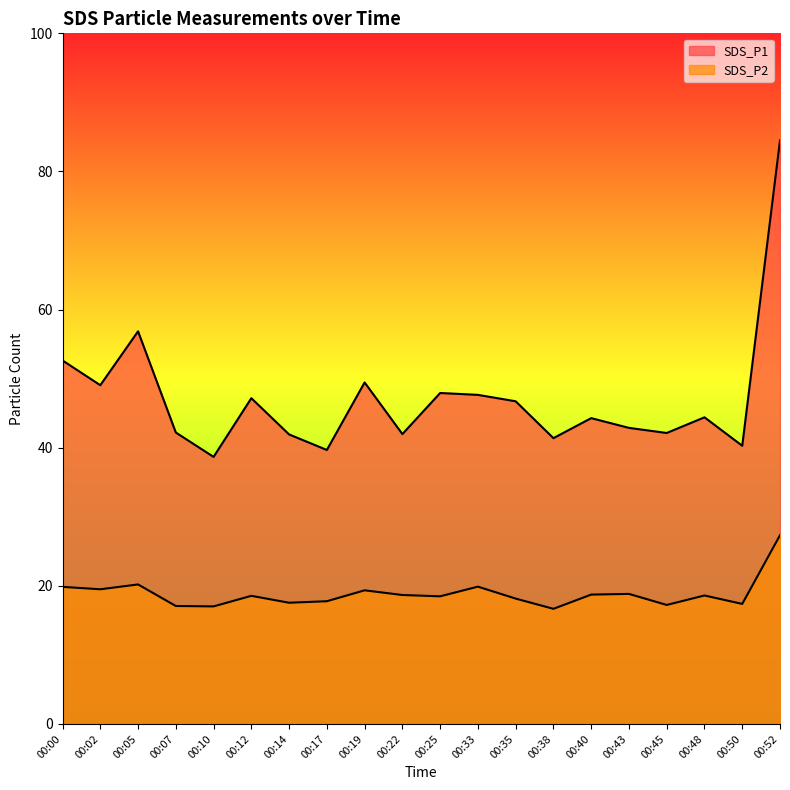

Between 00:12 and 00:17, which is larger?

00:12